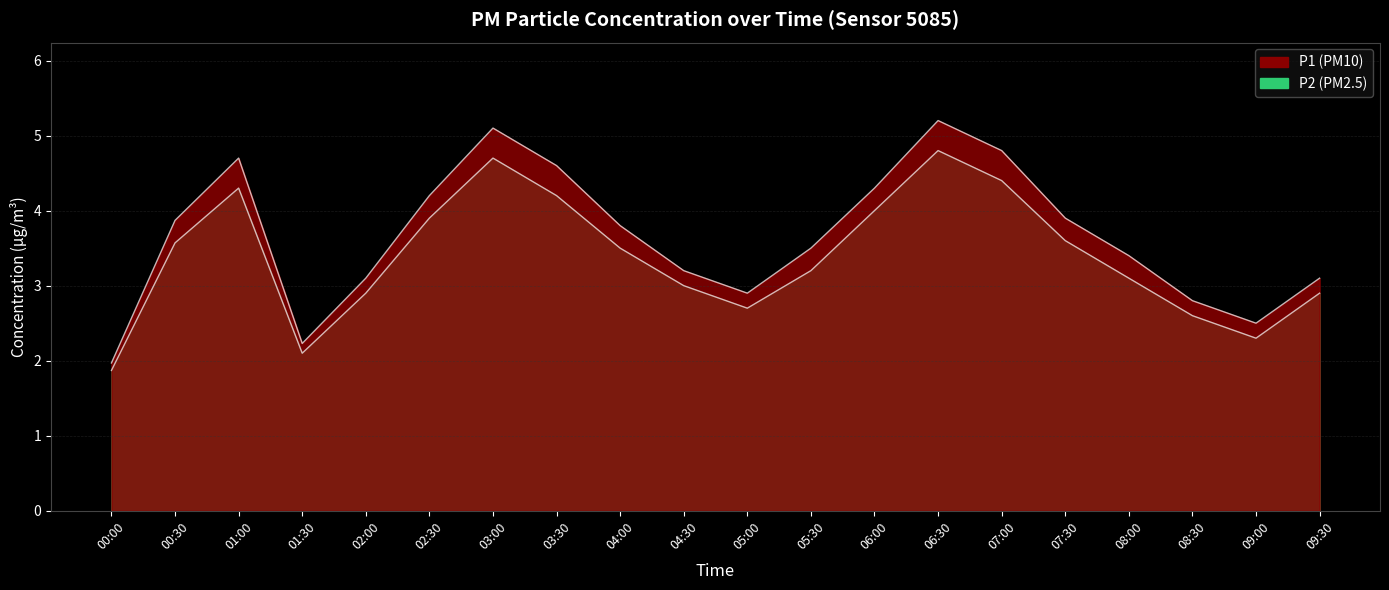

How many interior local peaks does the P1 series have?

3